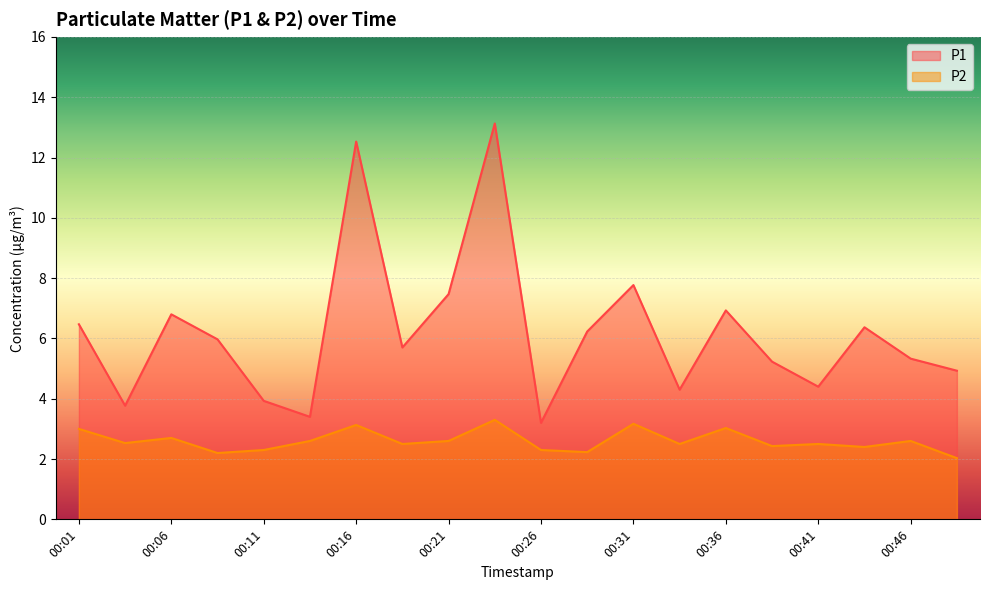

What is the value of the P1 point at the 5th from the left?

3.9